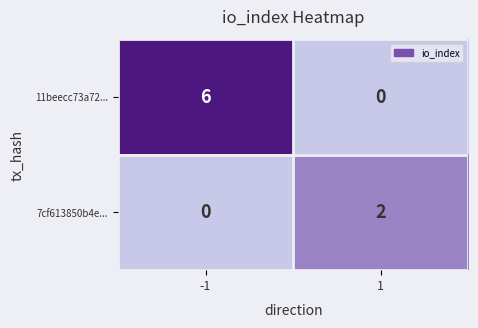

Reading right to left, extract all data points from this chart.

11beecc73a72...: 0	6
7cf613850b4e...: 2	0